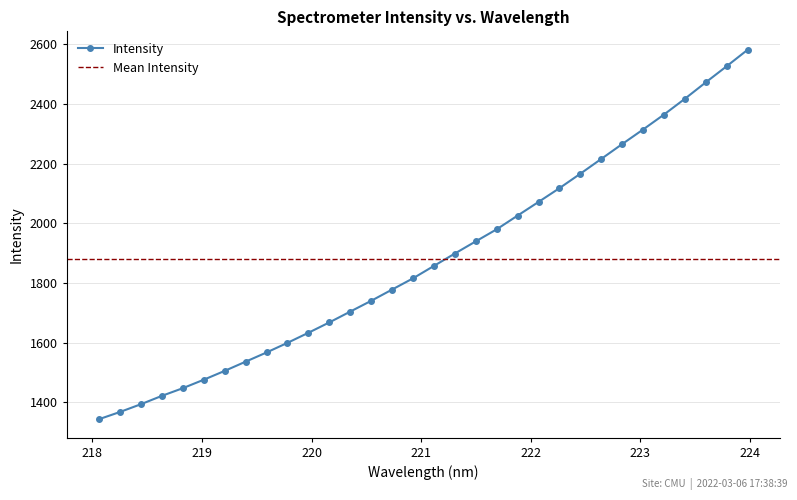

What is the greatest value displayed?

2581.5